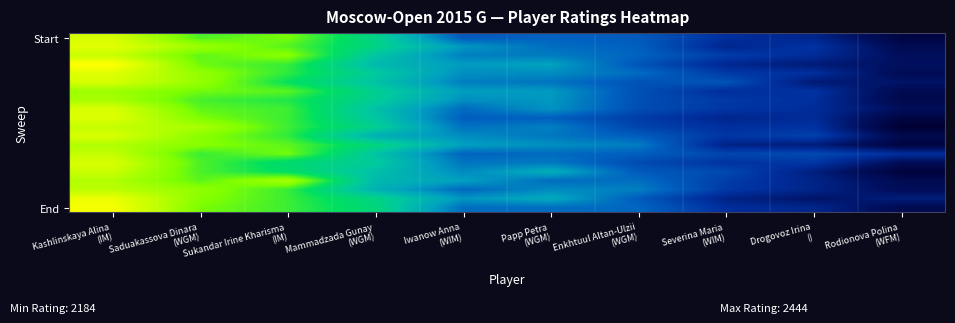

At which category does the chart reach its peak across all series?

Kashlinskaya Alina
(IM)